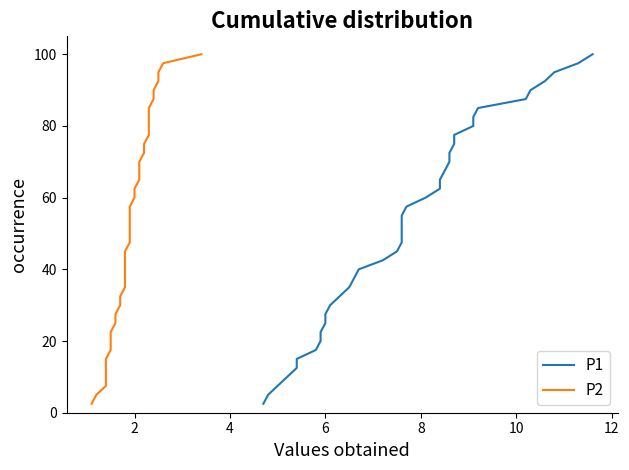

True or false: P1 and P2 cross at least once.

False